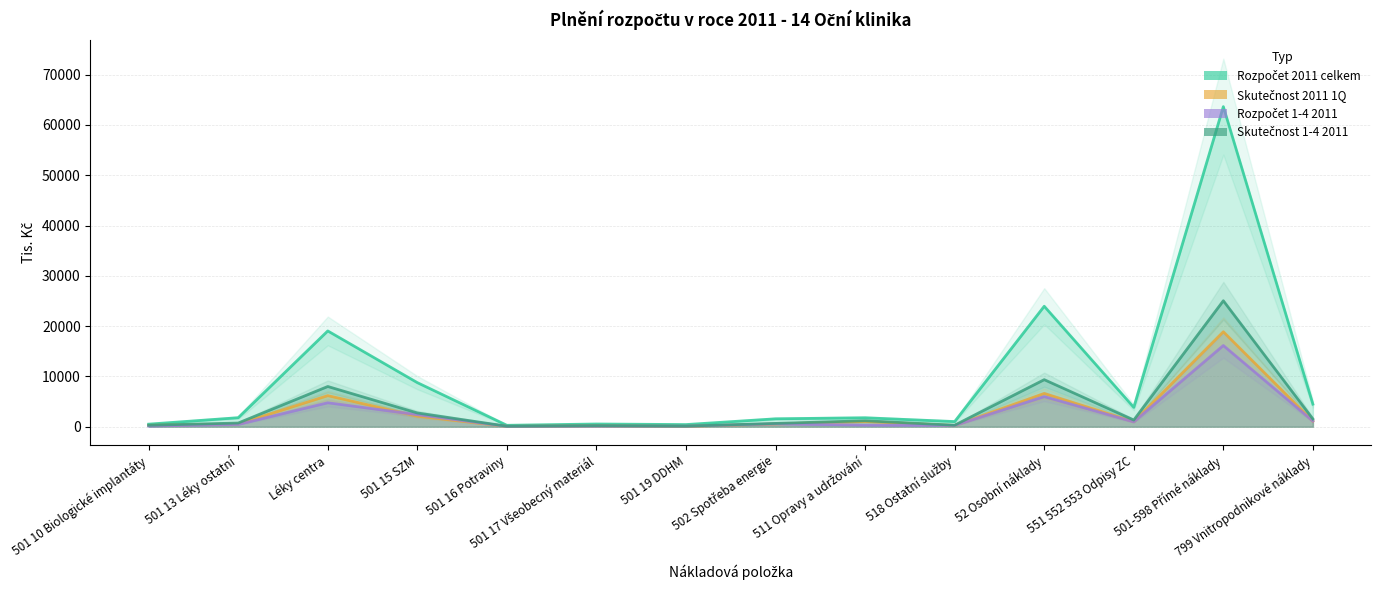

At 518 Ostatní služby, list the series in order from largest to smallest.

Rozpočet 2011 celkem, Skutečnost 1-4 2011, Rozpočet 1-4 2011, Skutečnost 2011 1Q